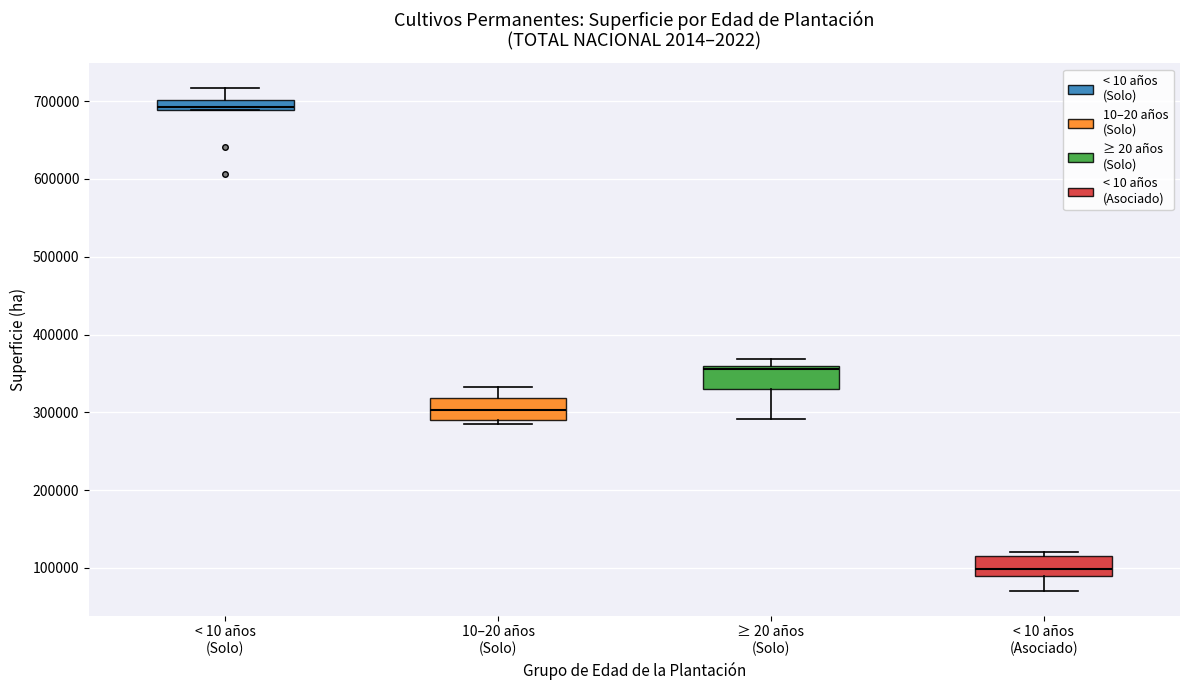

Which box has the highest median line?

< 10 años (Solo)